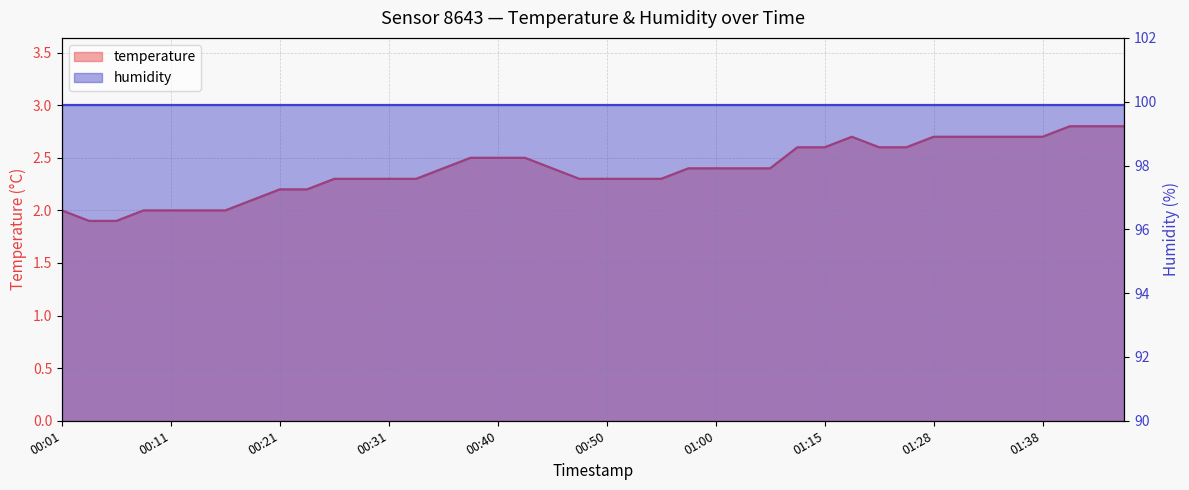

How many interior local peaks (higher than both neighbors) does the data have?

1